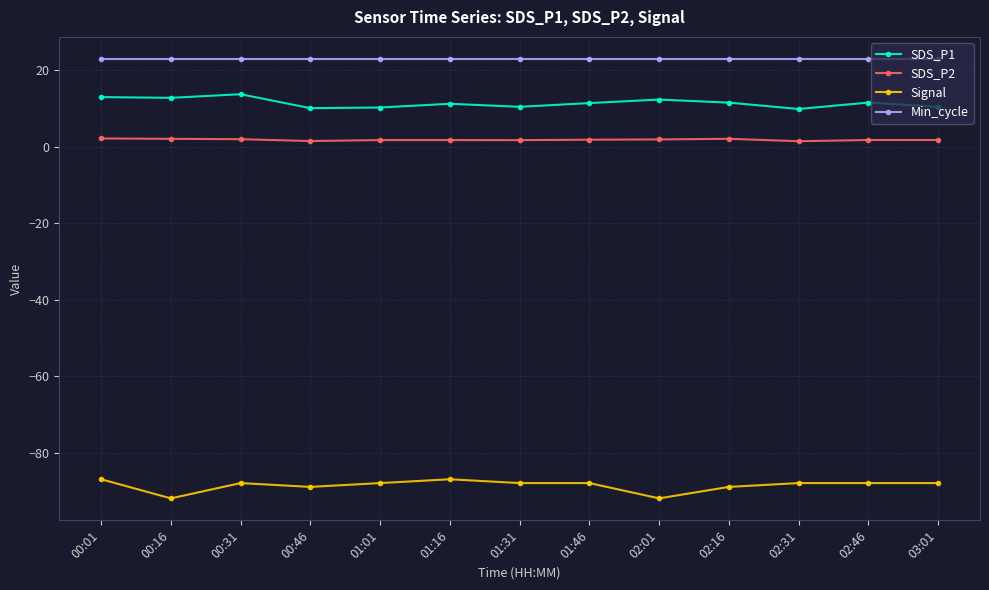

True or false: Signal and SDS_P1 intersect in this chart.

False